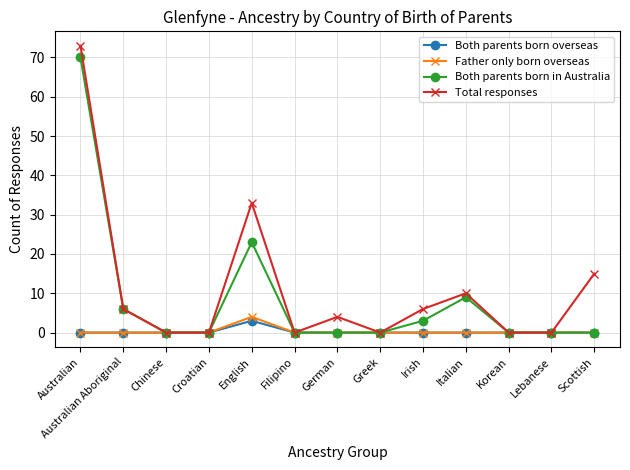

Reading left to right, transcribe all the data shown in this chart.

Both parents born overseas: 0	0	0	0	3	0	0	0	0	0	0	0	0
Father only born overseas: 0	0	0	0	4	0	0	0	0	0	0	0	0
Both parents born in Australia: 70	6	0	0	23	0	0	0	3	9	0	0	0
Total responses: 73	6	0	0	33	0	4	0	6	10	0	0	15